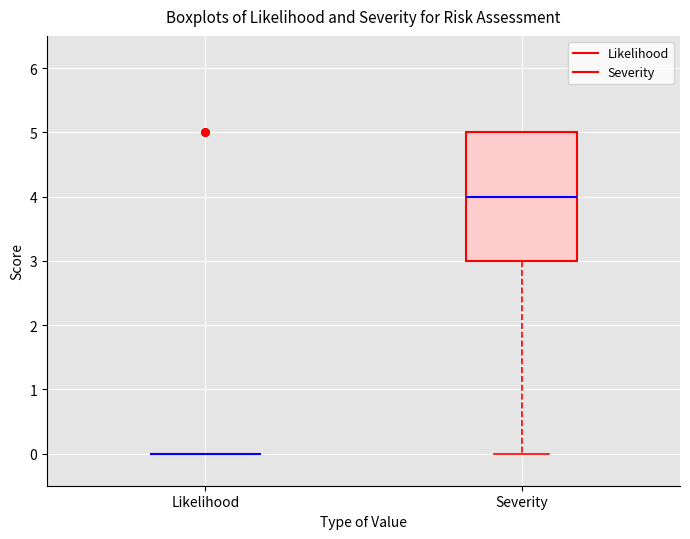

Comparing the boxes themselves (not the whiskers), which one is the tallest?

Severity